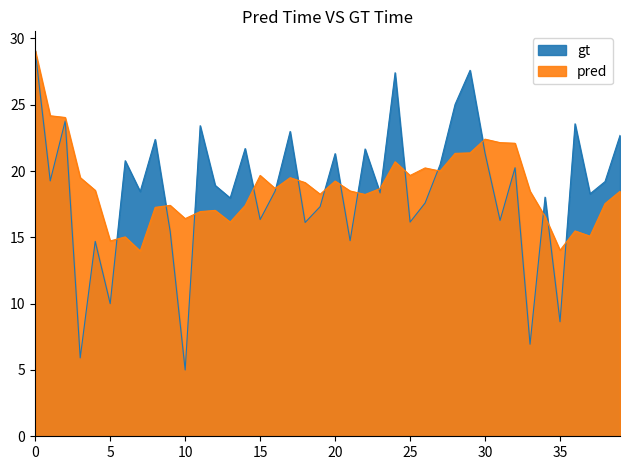

Count the number of categories in the chart.

40